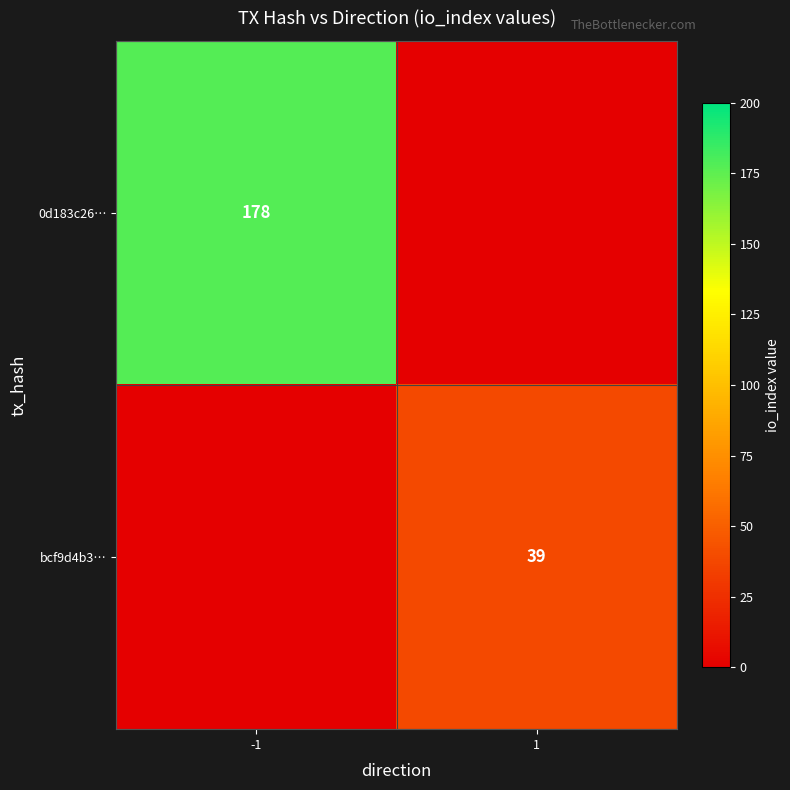

Is it true that 0d183c26… equals 178 at -1?

True